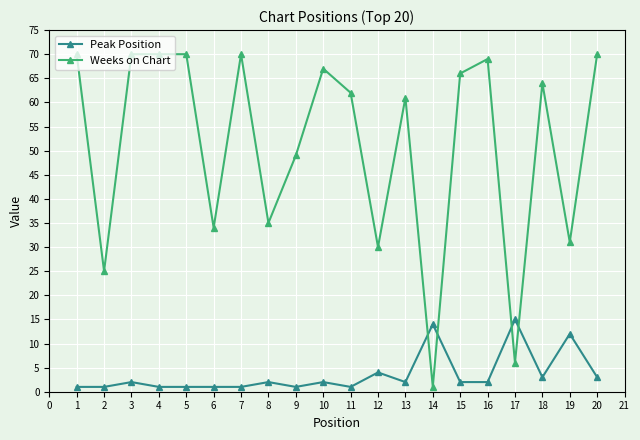

What is the sum of all Weeks on Chart values?

1020